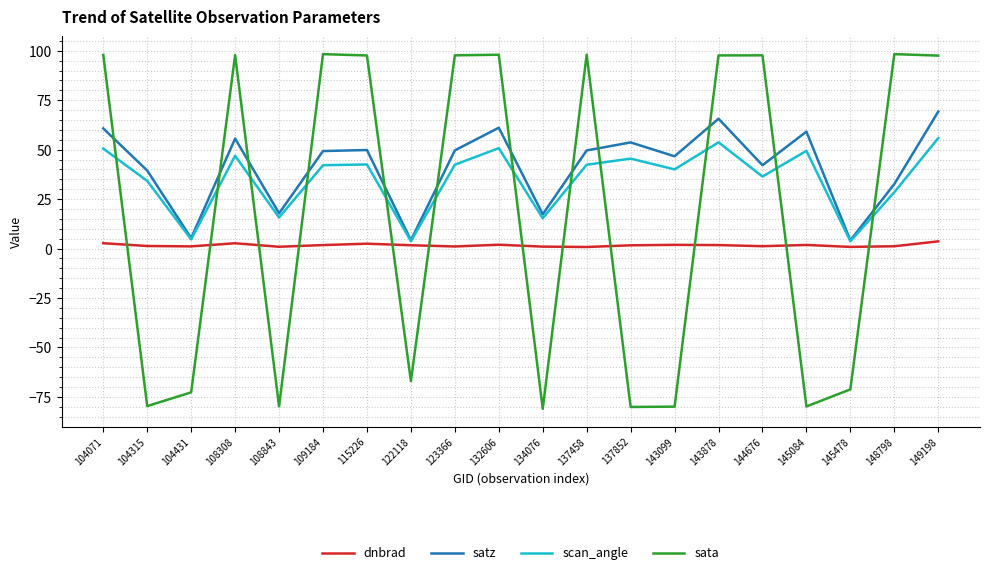

What is the average value of the scan_angle series?

35.2